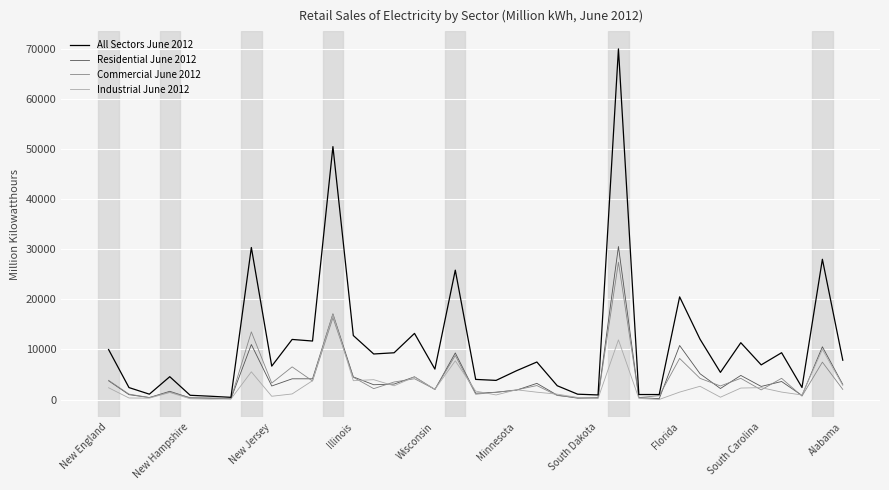

Does the chart display data point markers on the line(s)?

No